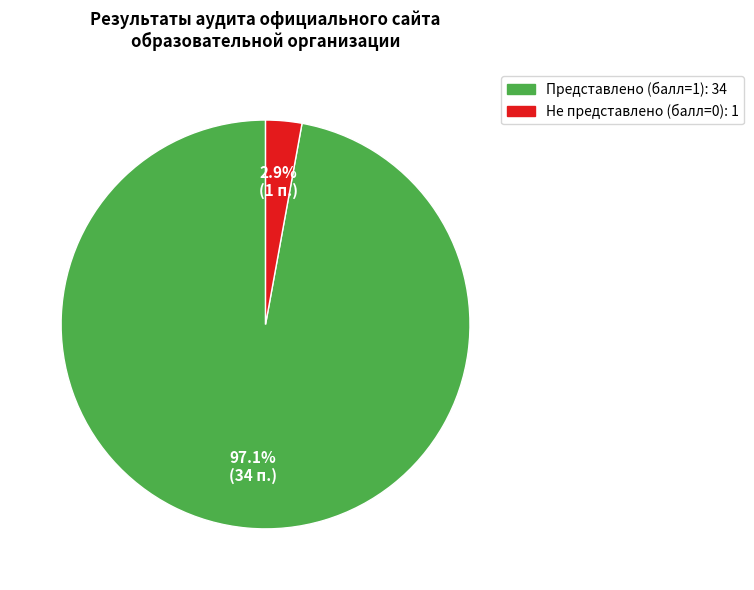

How many slices are in this pie chart?

2